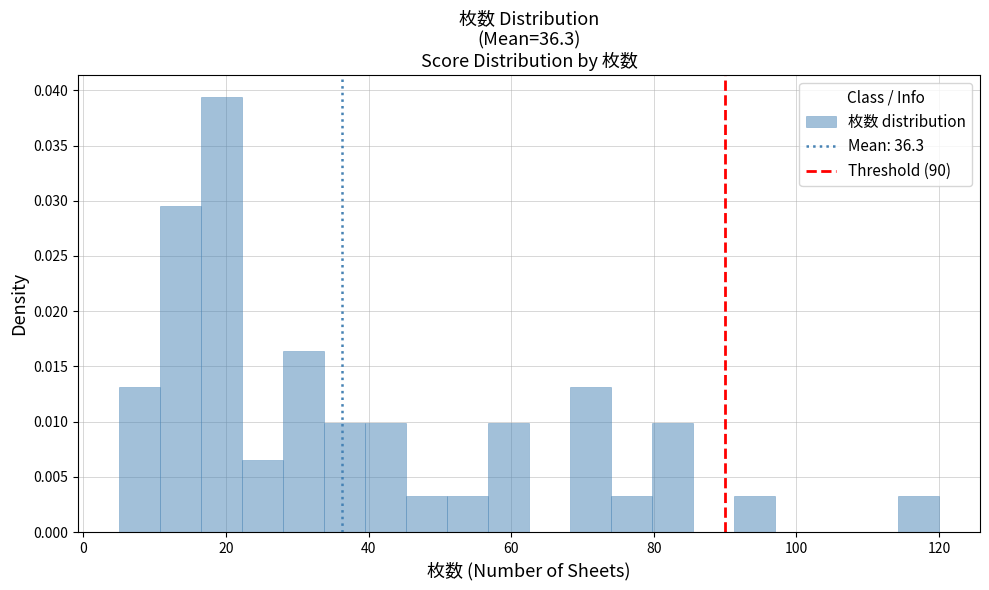

Read against the x-axis, roughly where is the centre of the tallest bar?

20